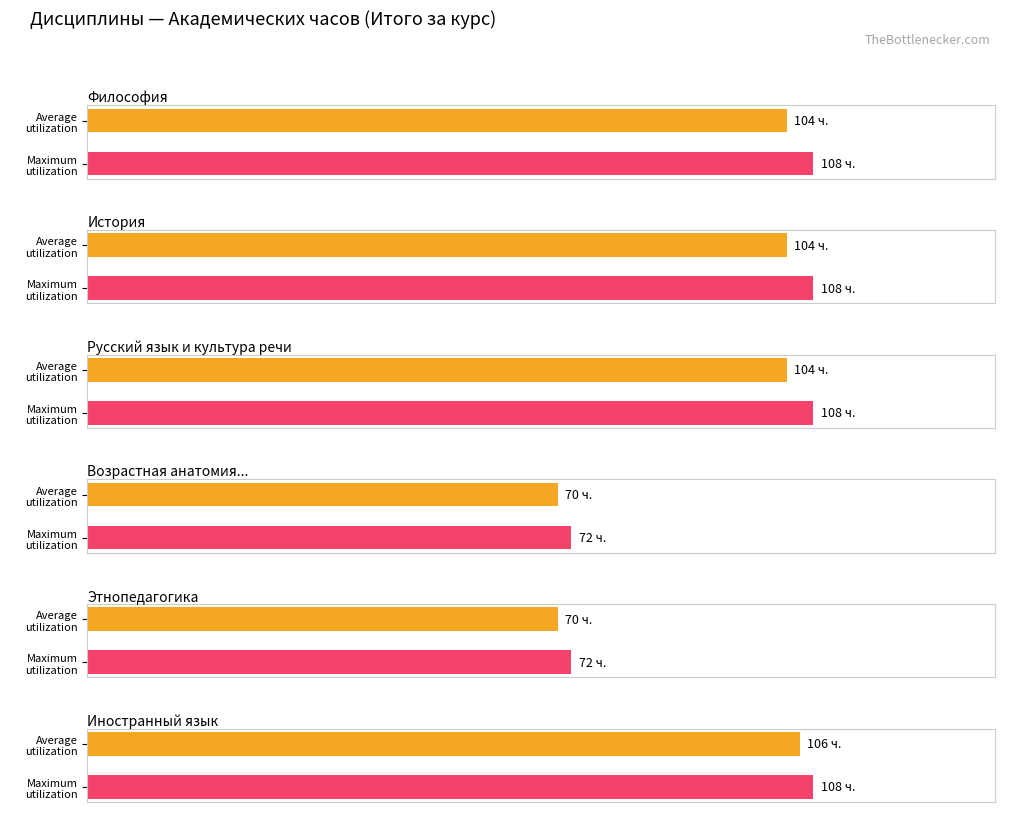

What is the label of the 4th bar from the right?

Философия